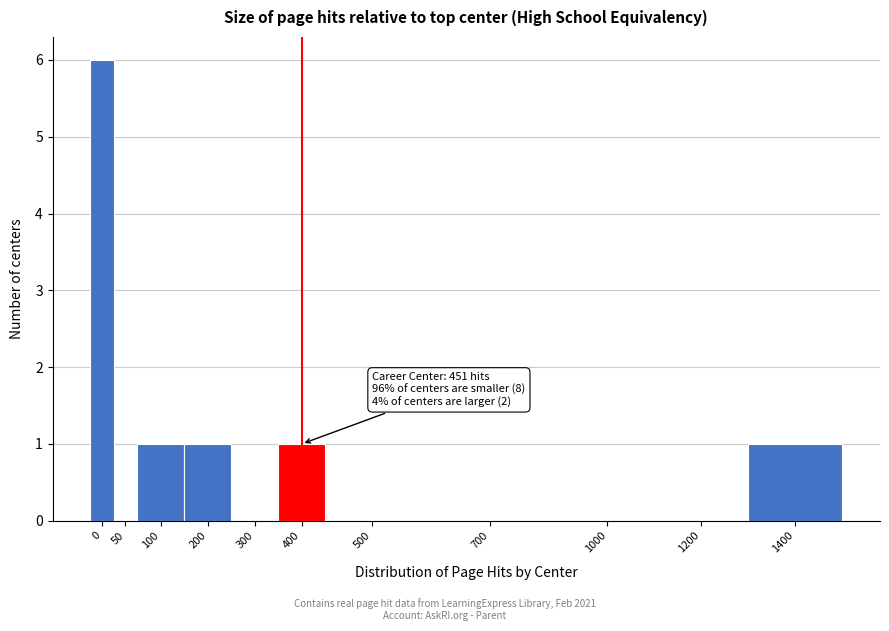

Reading left to right, list all the values displayed in this chart.

0=6	50=0	100=1	200=1	300=0	400=1	500=0	700=0	1000=0	1200=0	1400=1